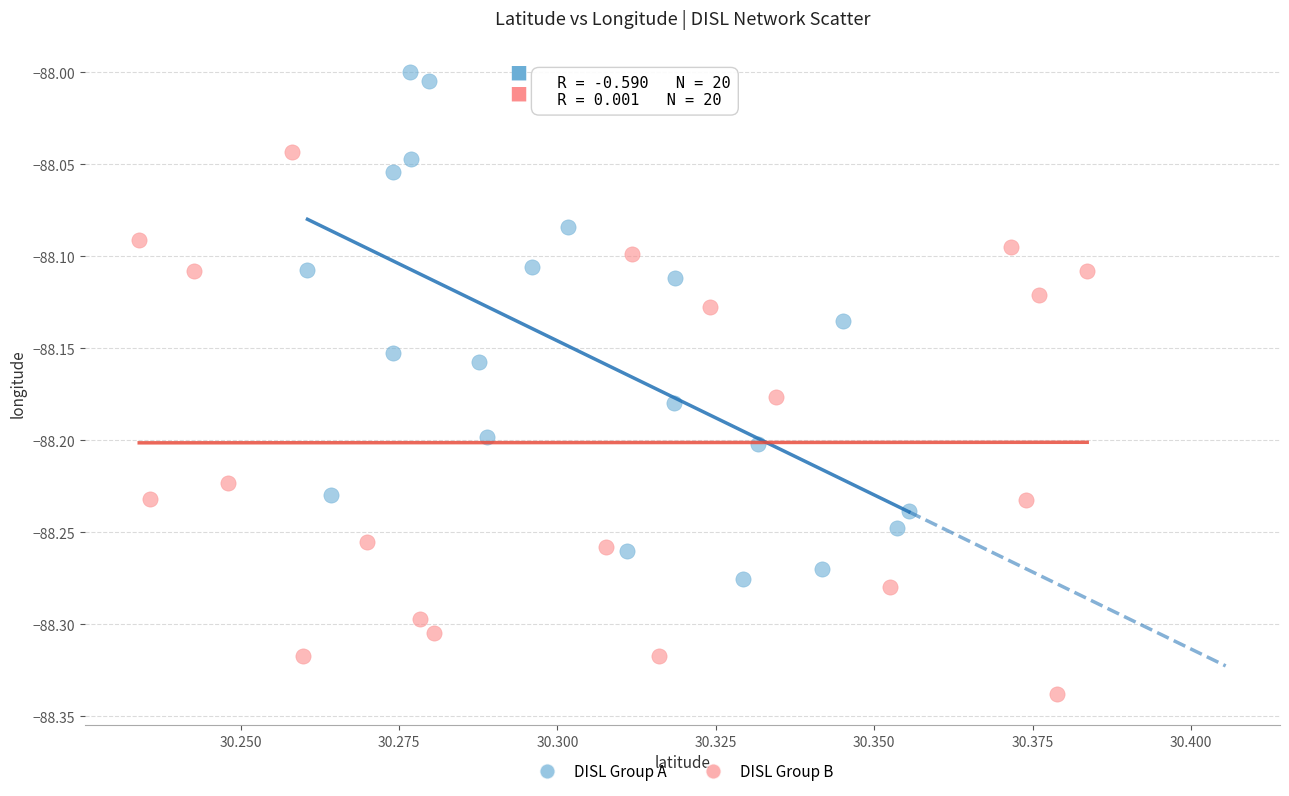

Which series contains the lowest Y value?

DISL Group B